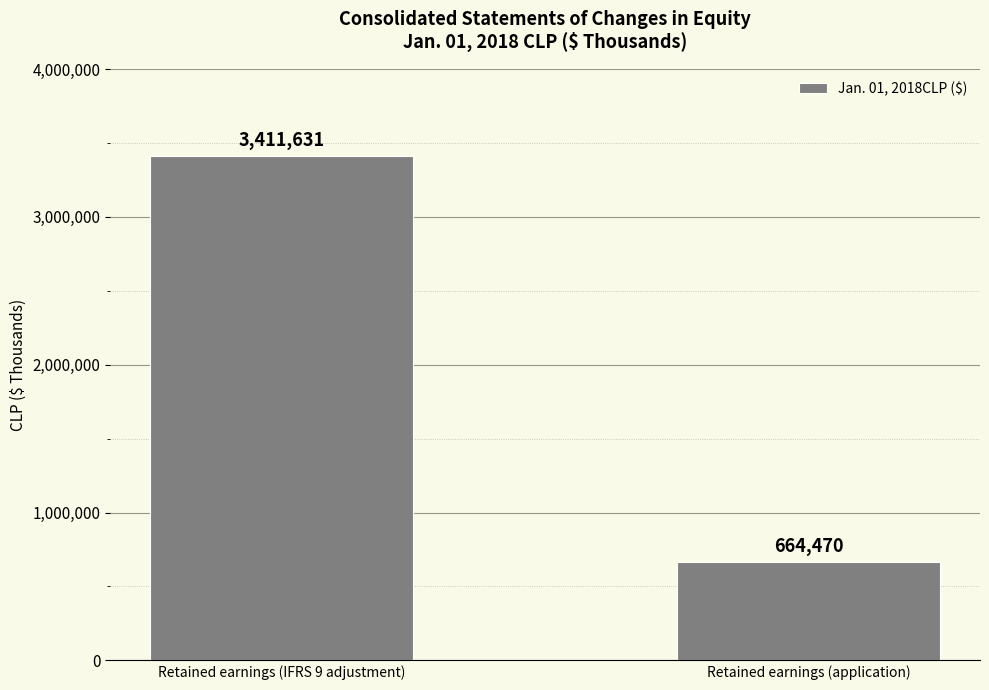

The chart shows a value of 664470 at Retained earnings (application). True or false?

True